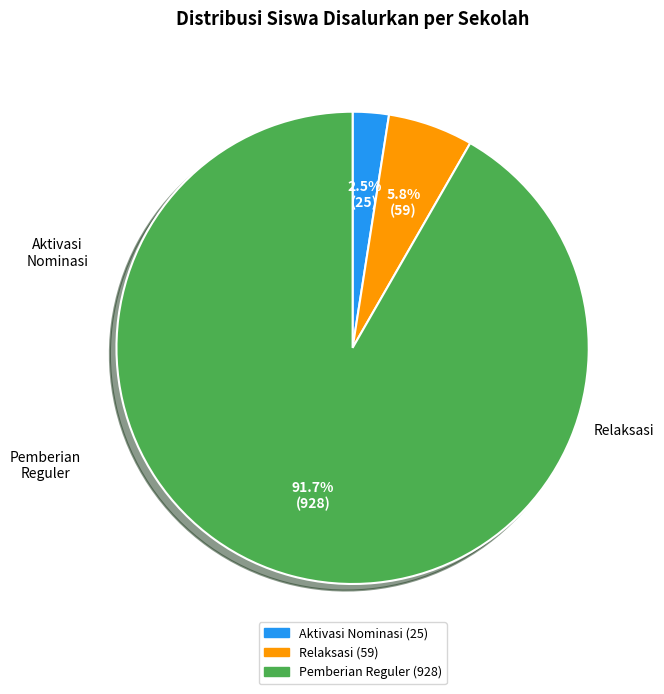

Does any single category account for the majority?

Yes